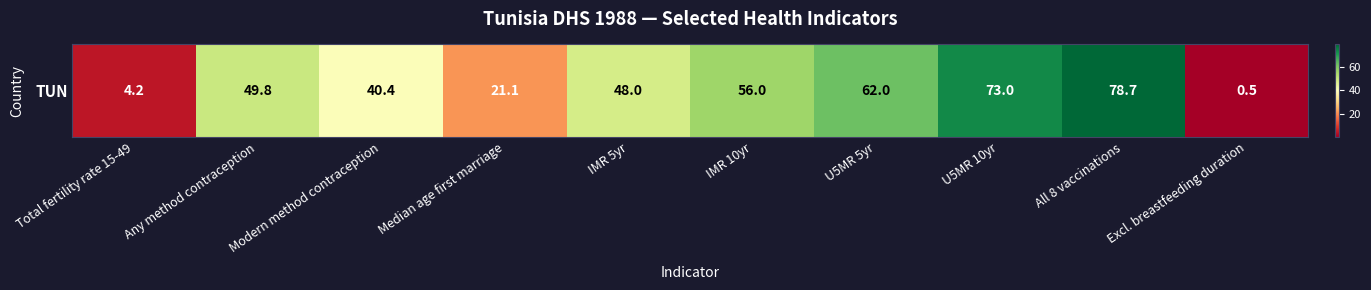

Rank the categories by value from lowest to highest.

Excl. breastfeeding duration, Total fertility rate 15-49, Median age first marriage, Modern method contraception, IMR 5yr, Any method contraception, IMR 10yr, U5MR 5yr, U5MR 10yr, All 8 vaccinations